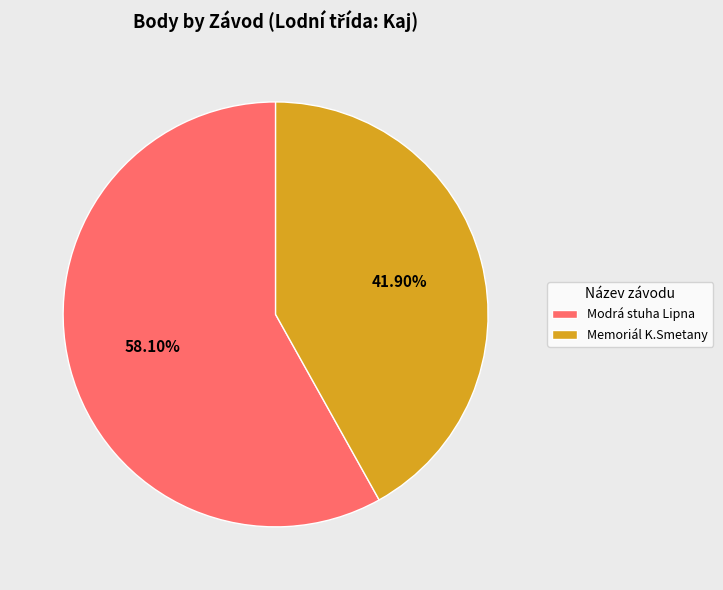

Is there any slice that represents more than half of the pie?

Yes